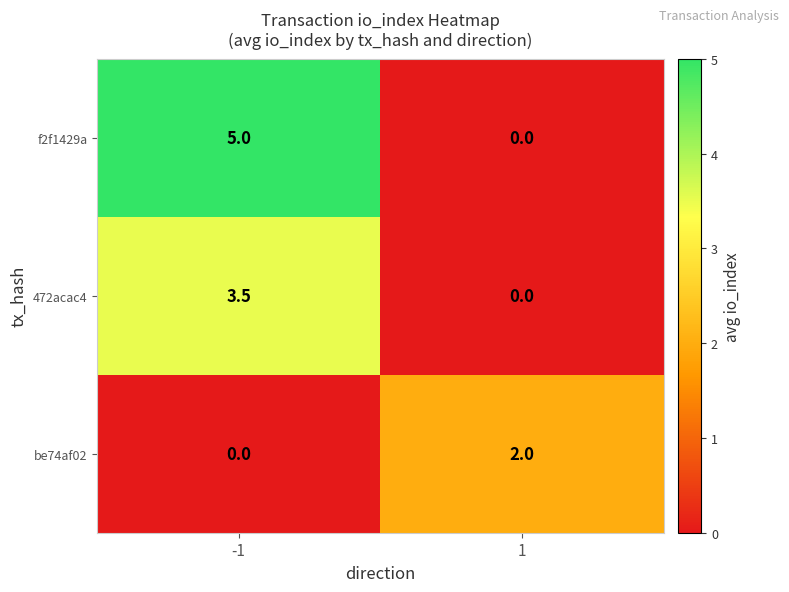

List the series in order of their overall mean, highest first.

f2f1429a, 472acac4, be74af02